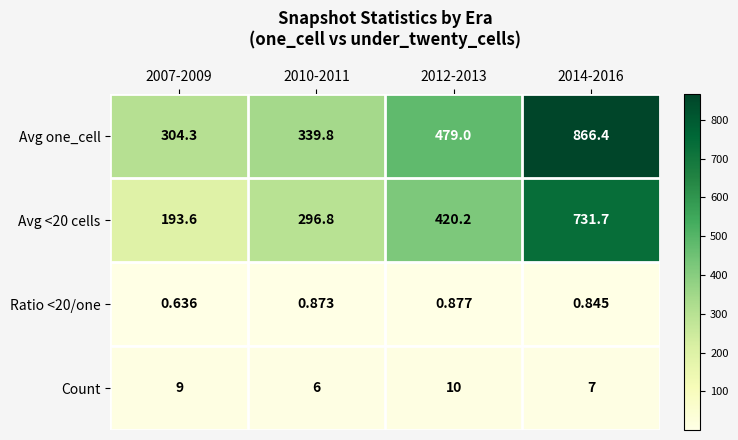

Is the value of Ratio <20/one at 2010-2011 greater than the value of Avg one_cell at 2007-2009?

No